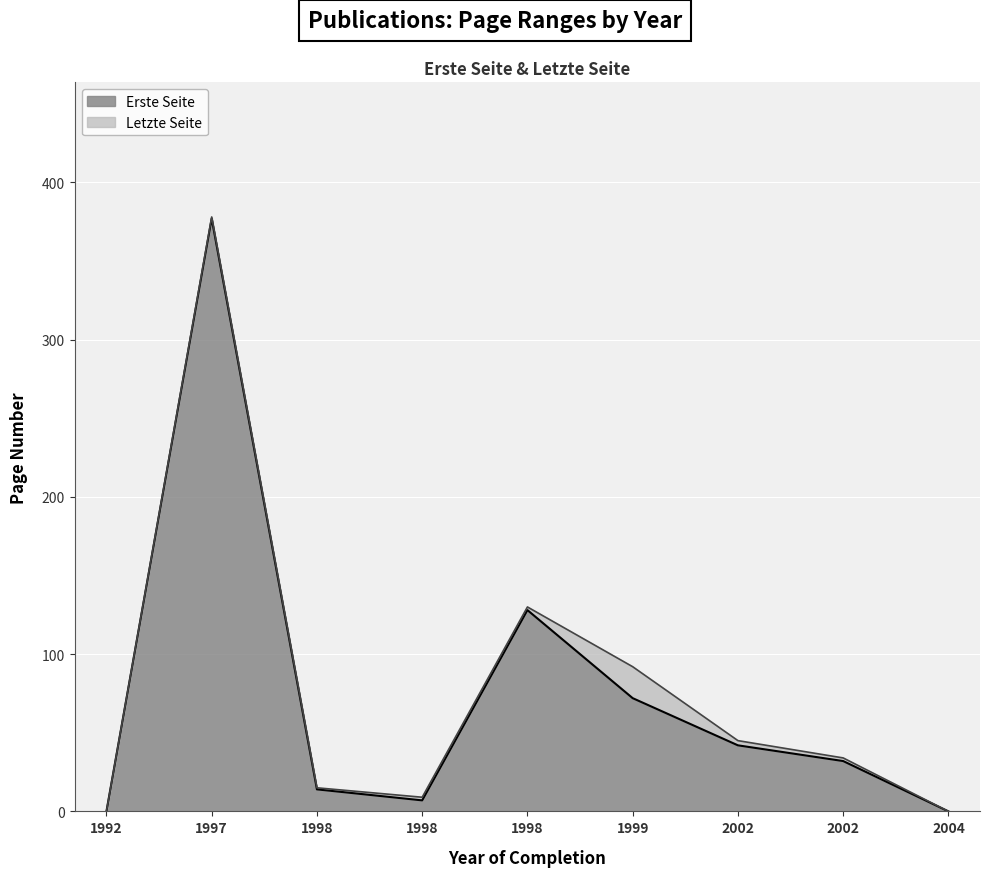

At 1998, list the series in order from largest to smallest.

Letzte Seite, Erste Seite